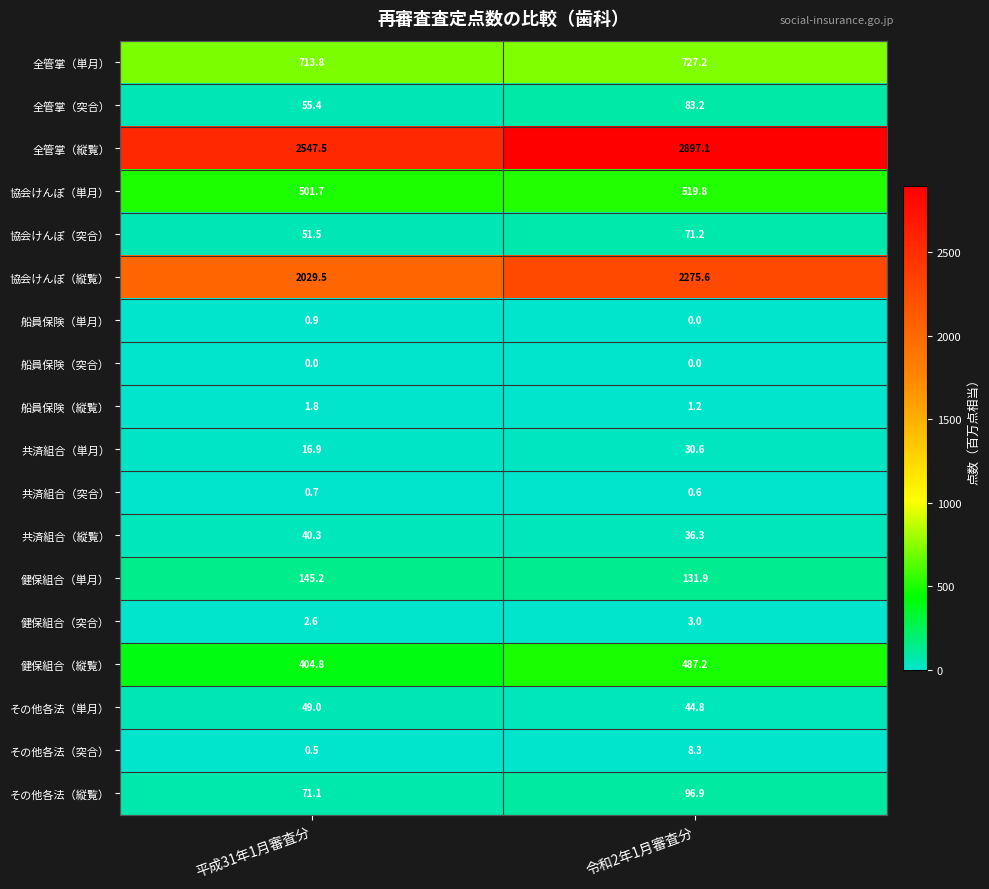

Rank the series by their maximum value, from highest to lowest.

全管掌（縦覧）, 協会けんぽ（縦覧）, 全管掌（単月）, 協会けんぽ（単月）, 健保組合（縦覧）, 健保組合（単月）, その他各法（縦覧）, 全管掌（突合）, 協会けんぽ（突合）, その他各法（単月）, 共済組合（縦覧）, 共済組合（単月）, その他各法（突合）, 健保組合（突合）, 船員保険（縦覧）, 船員保険（単月）, 共済組合（突合）, 船員保険（突合）